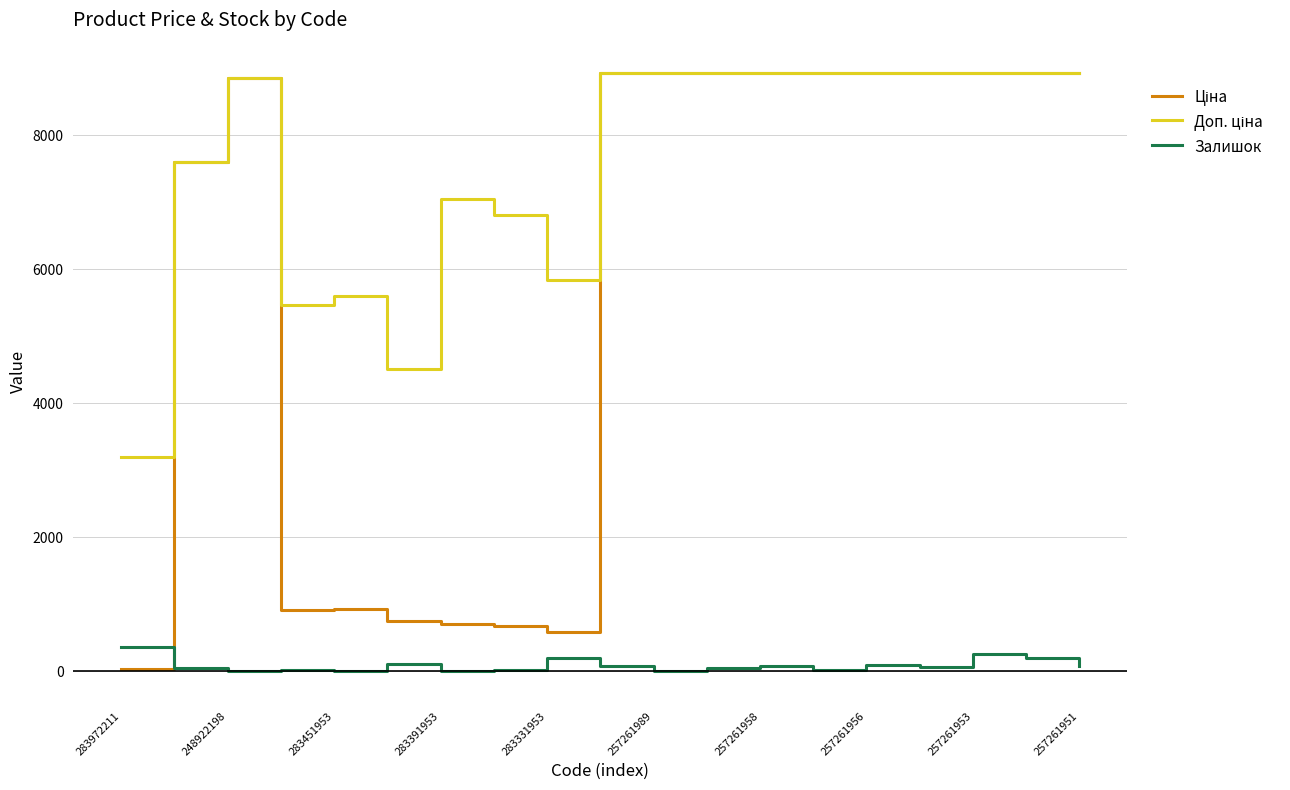

What is the maximum value for Залишок?

360.0